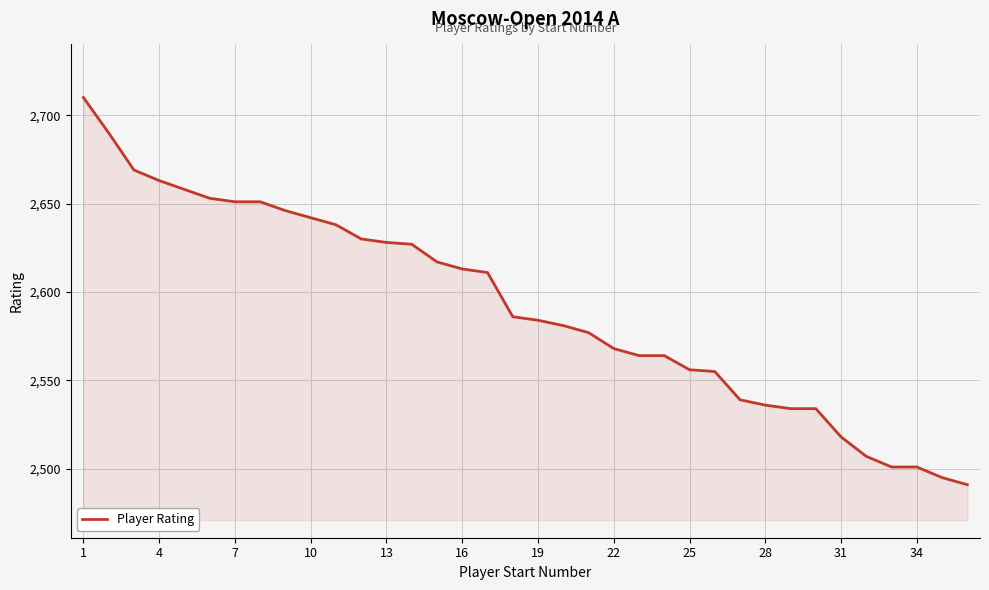

What is the minimum value shown in the chart?

2491